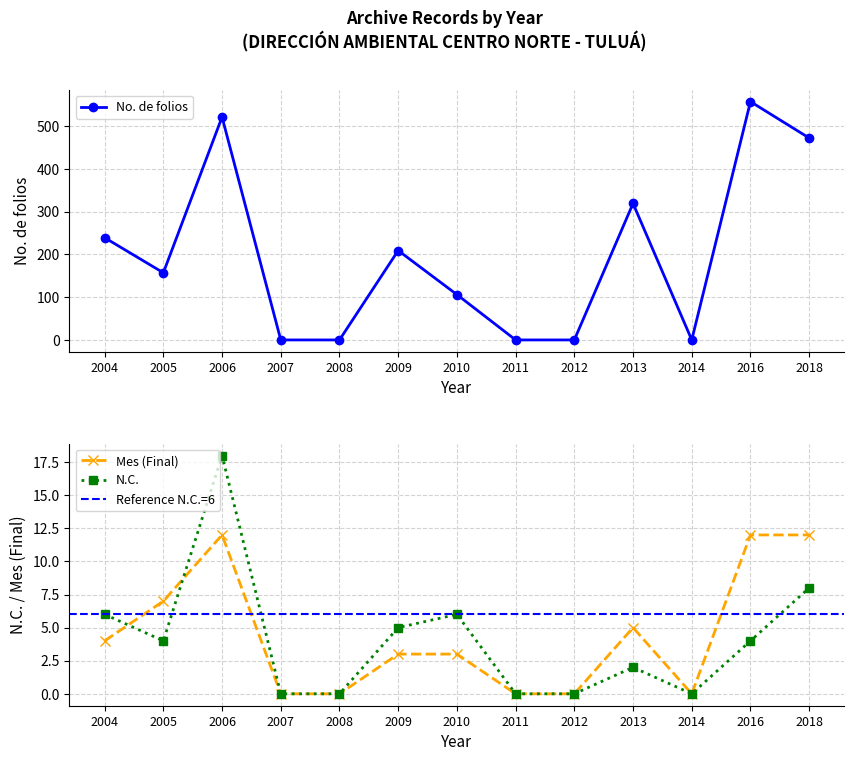

The N.C. series shows 0 at 2008. True or false?

True